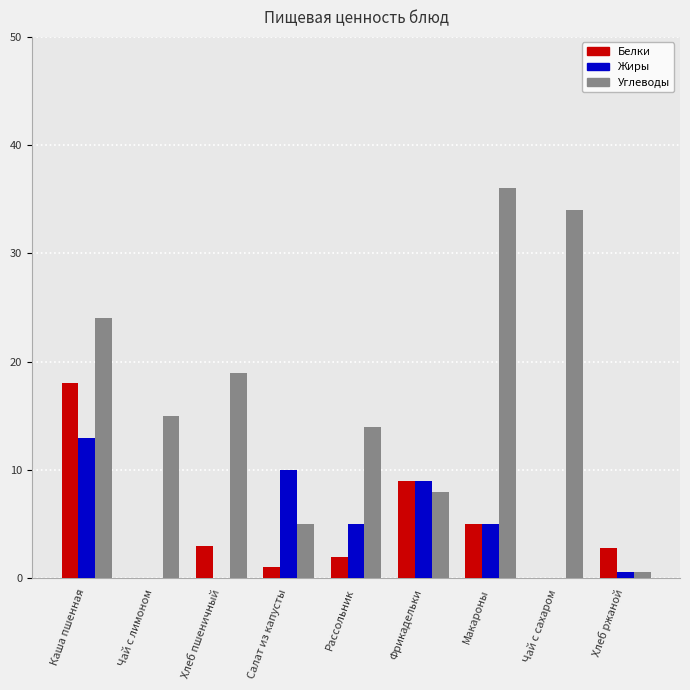

Which series has the largest range (max minus min)?

Углеводы